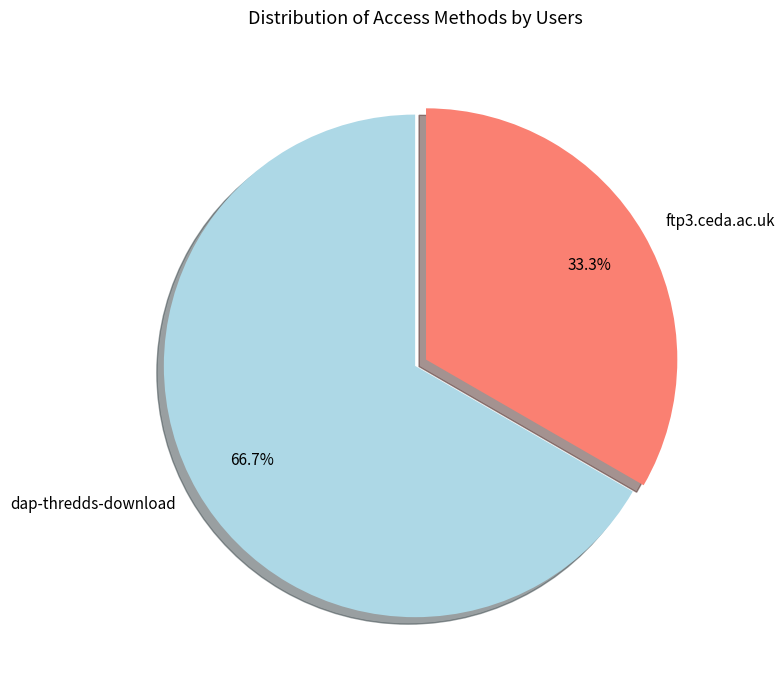

Do ftp3.ceda.ac.uk and dap-thredds-download together represent more than half of the pie?

Yes